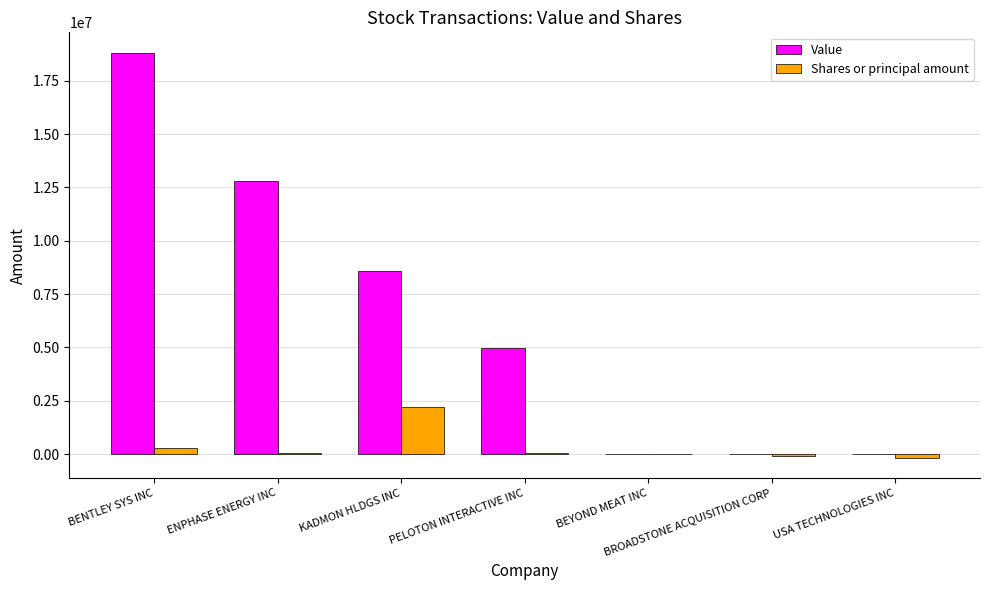

Which series changed the most between PELOTON INTERACTIVE INC and BROADSTONE ACQUISITION CORP?

Value